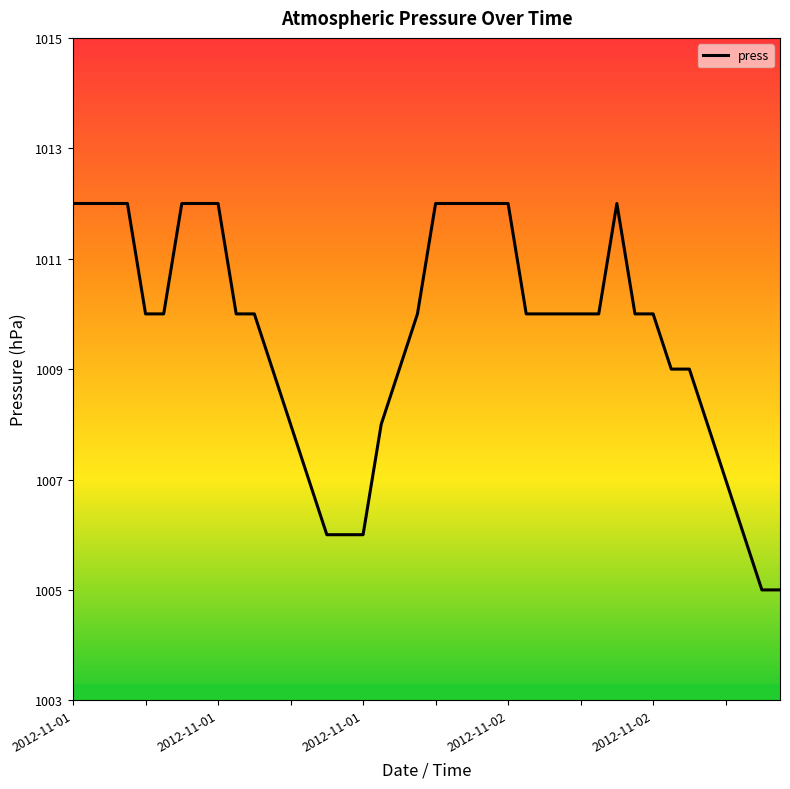

What is the minimum value shown in the chart?

1005